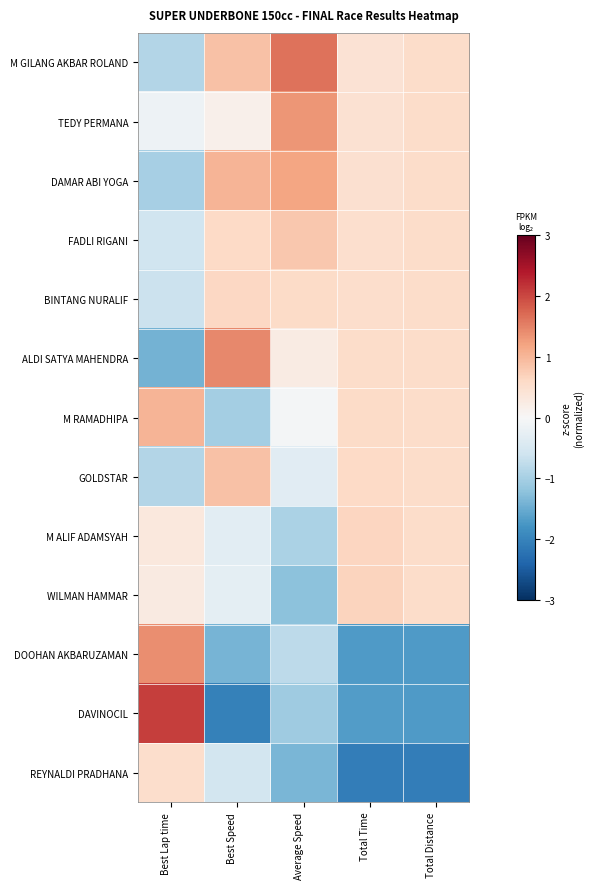

Which series changed the most between Best Lap time and Total Distance?

DAVINOCIL